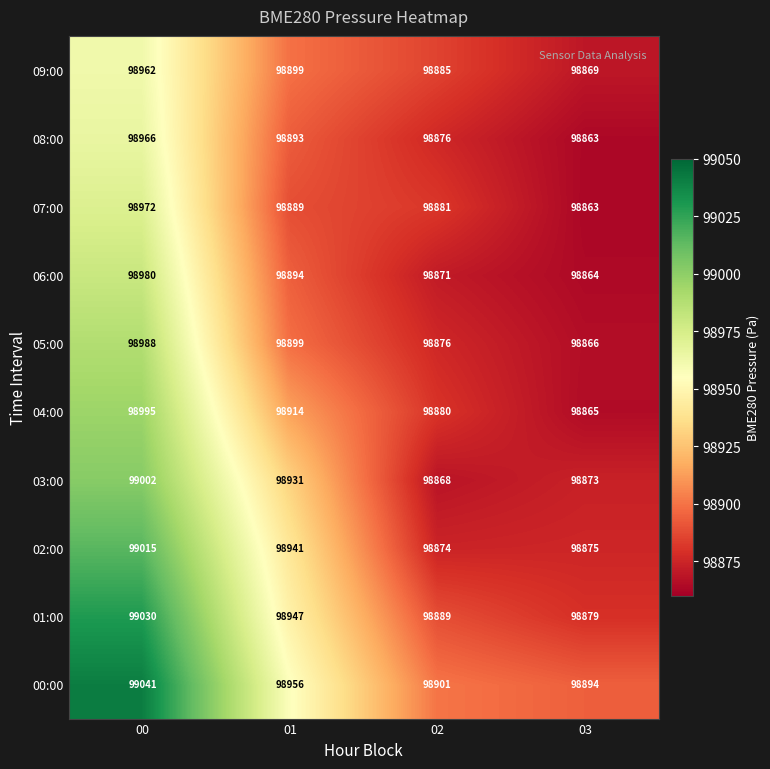

What is the sum of the 06:00 values at 02 and 03?

197735